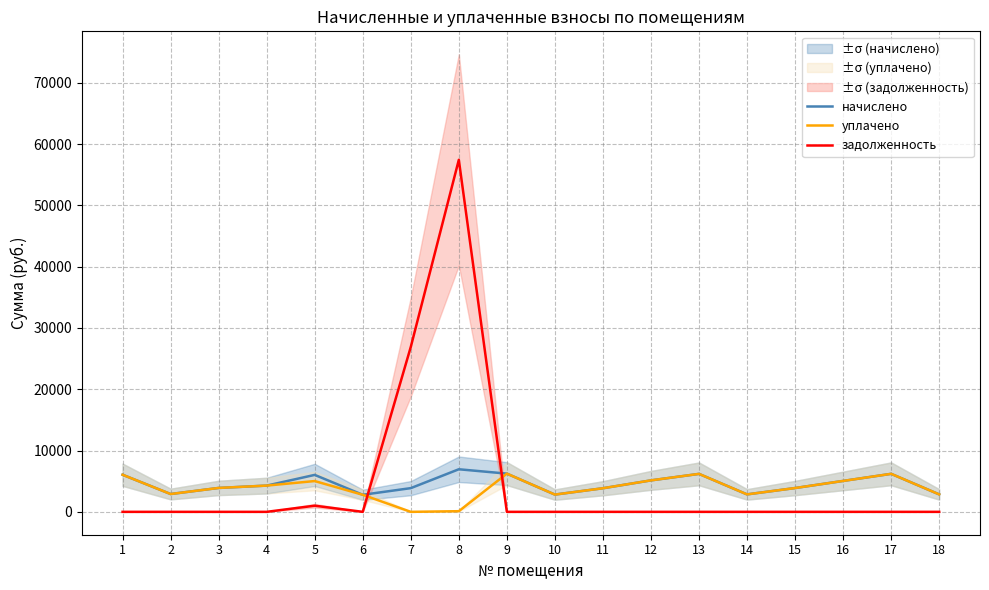

Where is уплачено nearest to the value 3117?

2